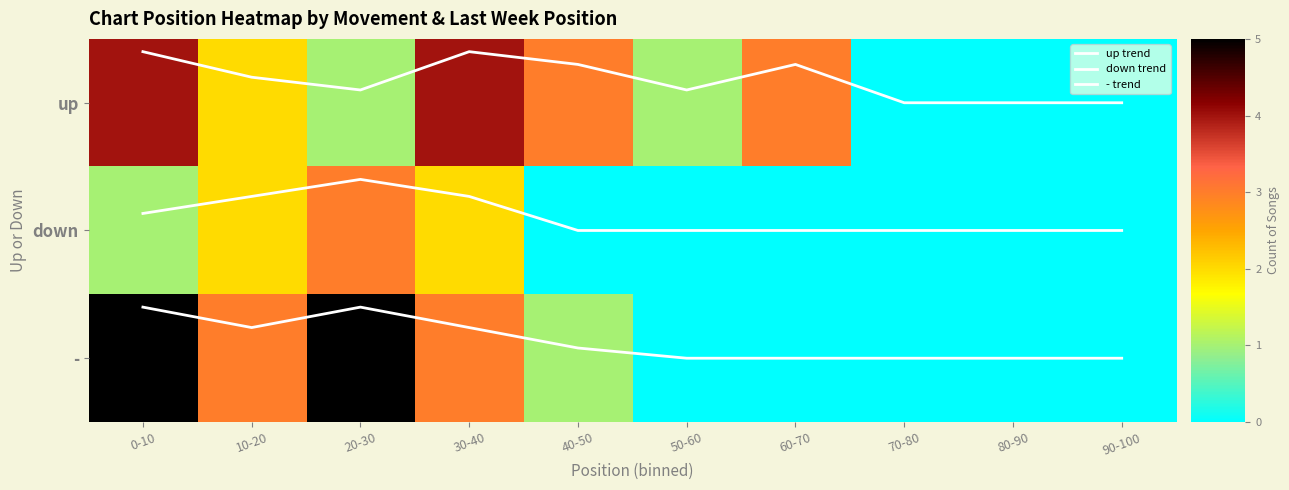

True or false: up trend has a value of 0.2 at 20-30.

False